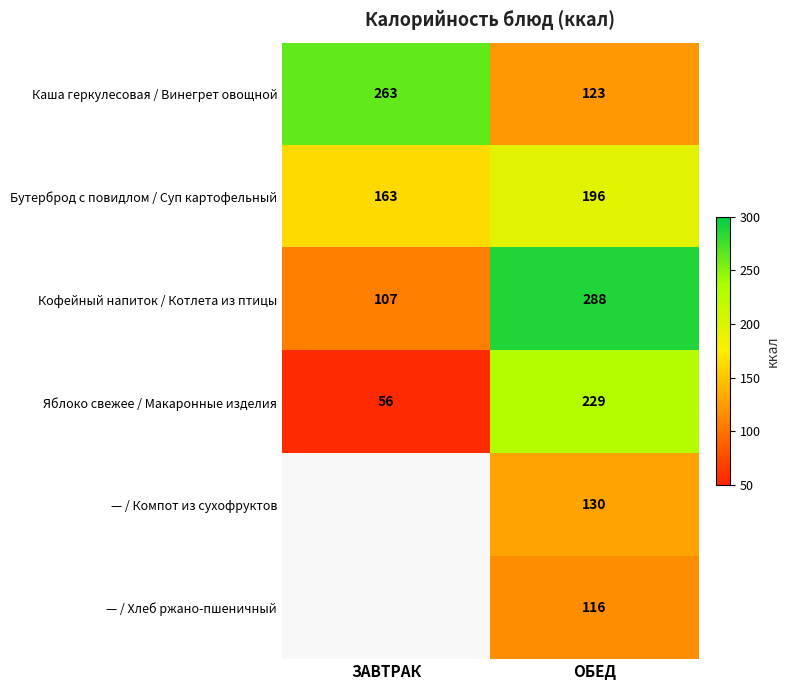

The value of Каша геркулесовая / Винегрет овощной at ОБЕД is 59. True or false?

False